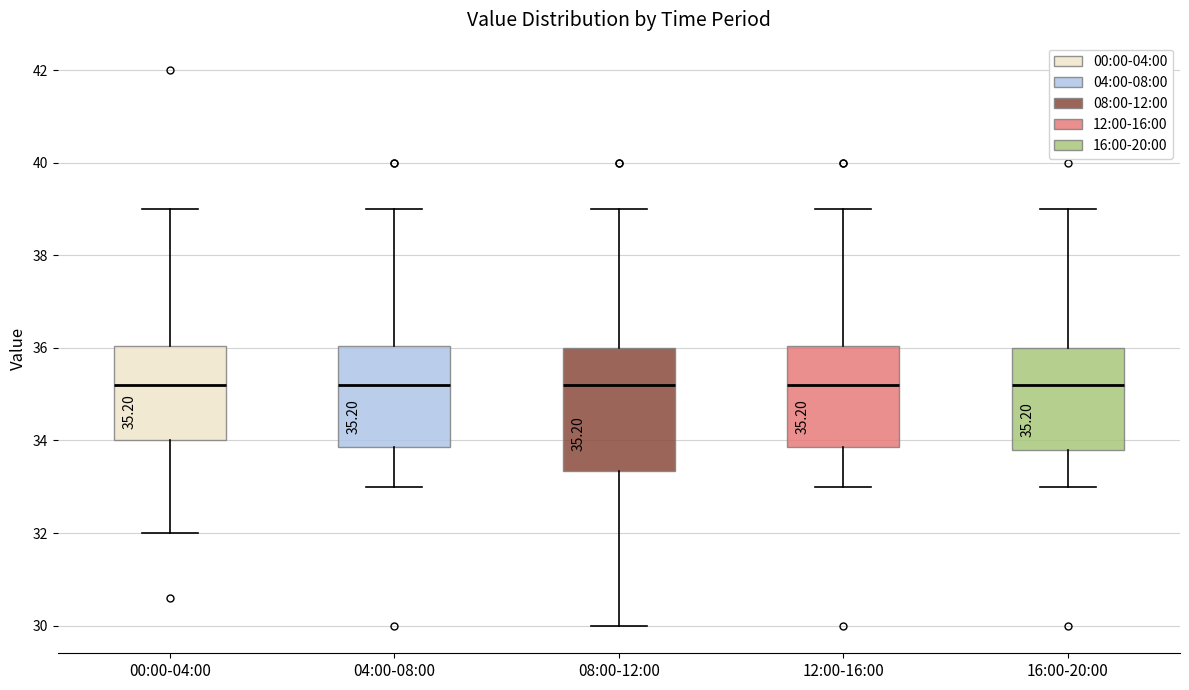

Which box is the tallest, from its lower edge to its upper edge?

08:00-12:00